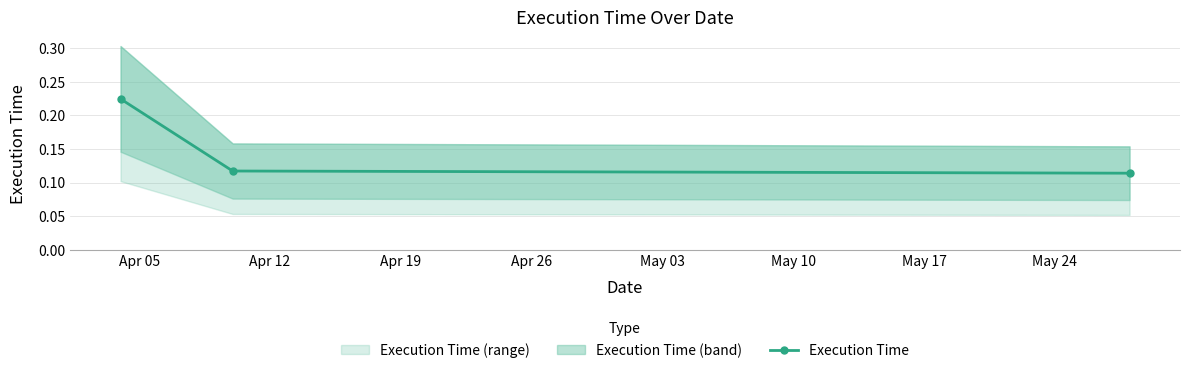

How many Execution Time values are between 0 and 1?

3